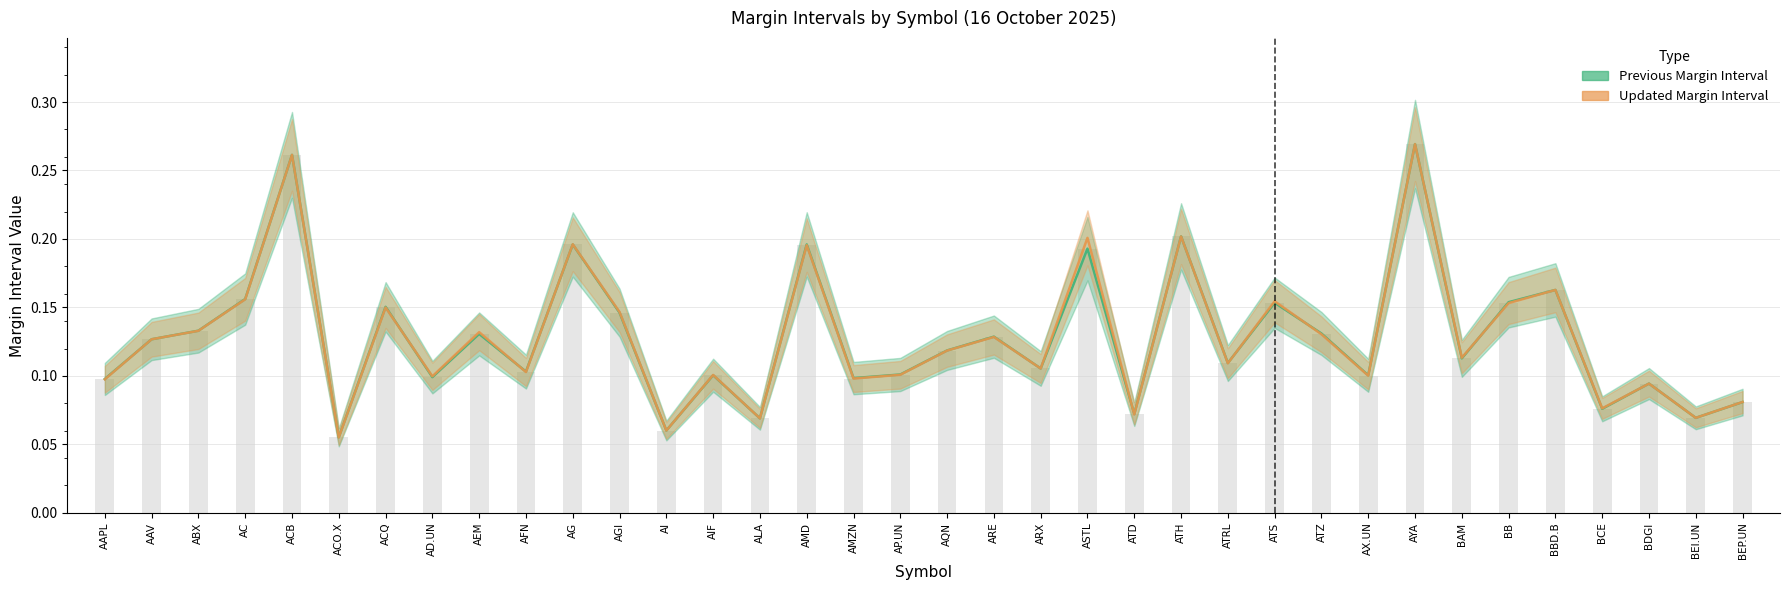

Does the chart contain stacked bars?

No